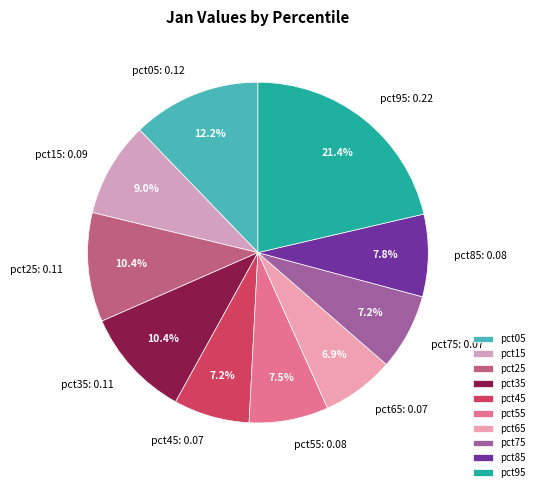

Which category has the biggest portion of the pie?

pct95